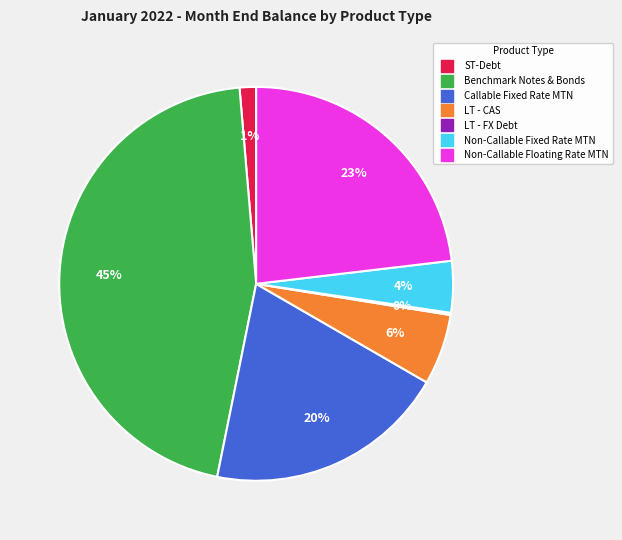

Which slice is the largest?

Benchmark Notes & Bonds